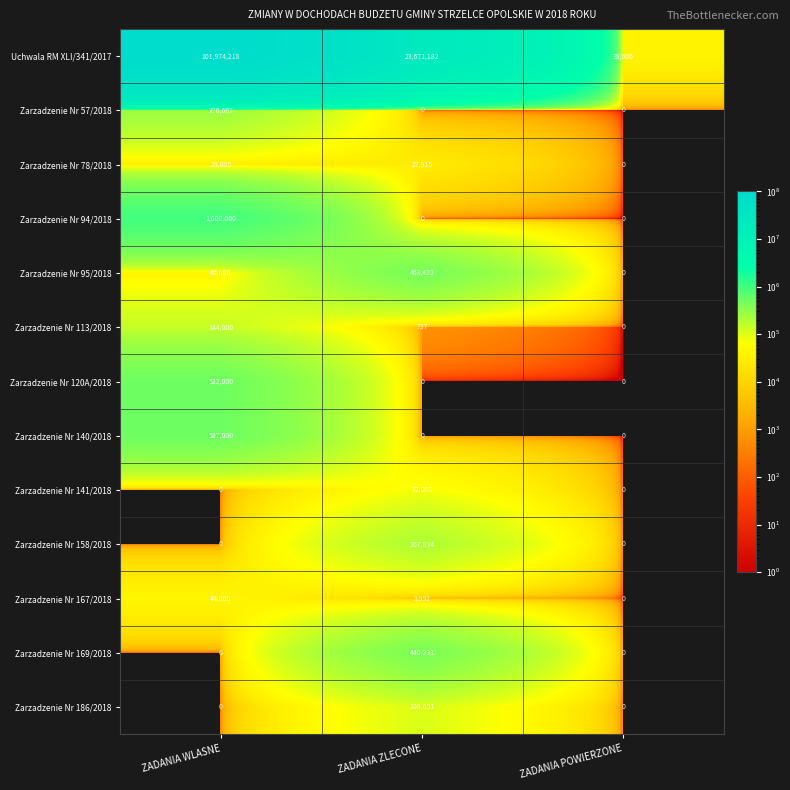

Which series changed the most between ZADANIA WLASNE and ZADANIA POWIERZONE?

Uchwala RM XLI/341/2017